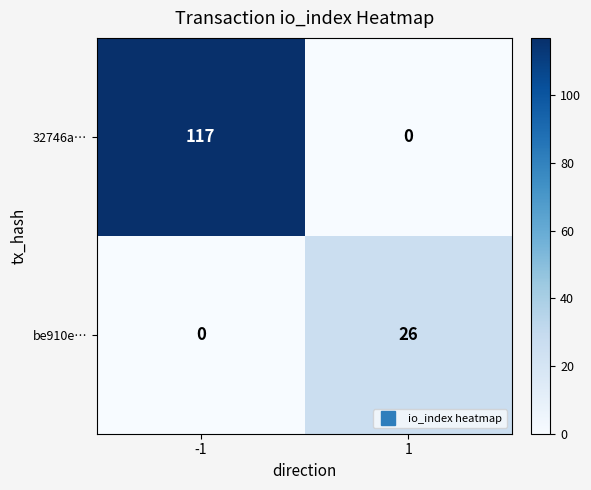

Reading right to left, extract all data points from this chart.

32746a…: 1=0	-1=117
be910e…: 1=26	-1=0